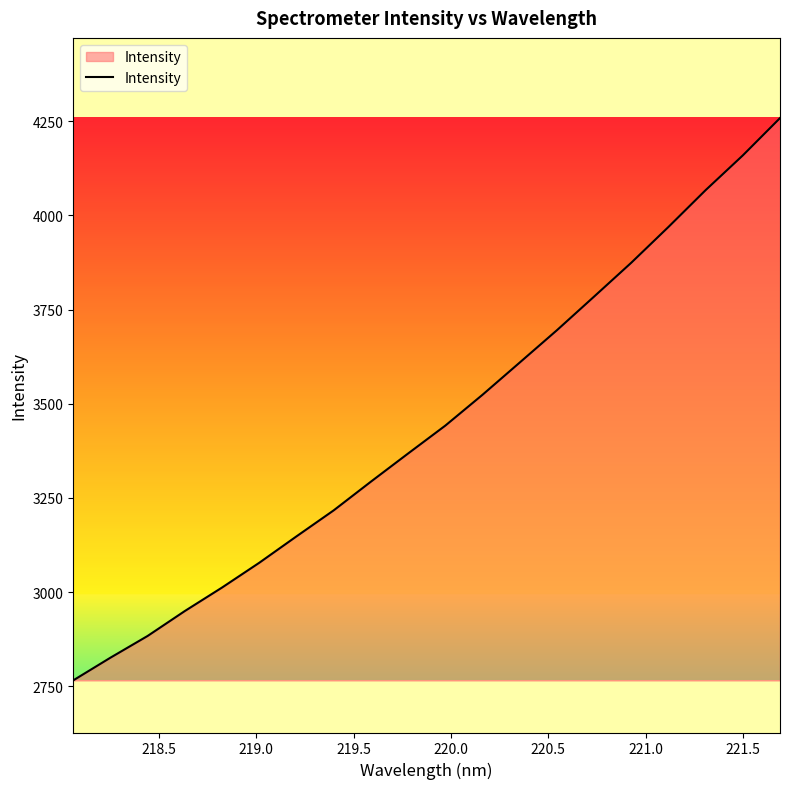

What is the minimum value shown in the chart?

2765.3